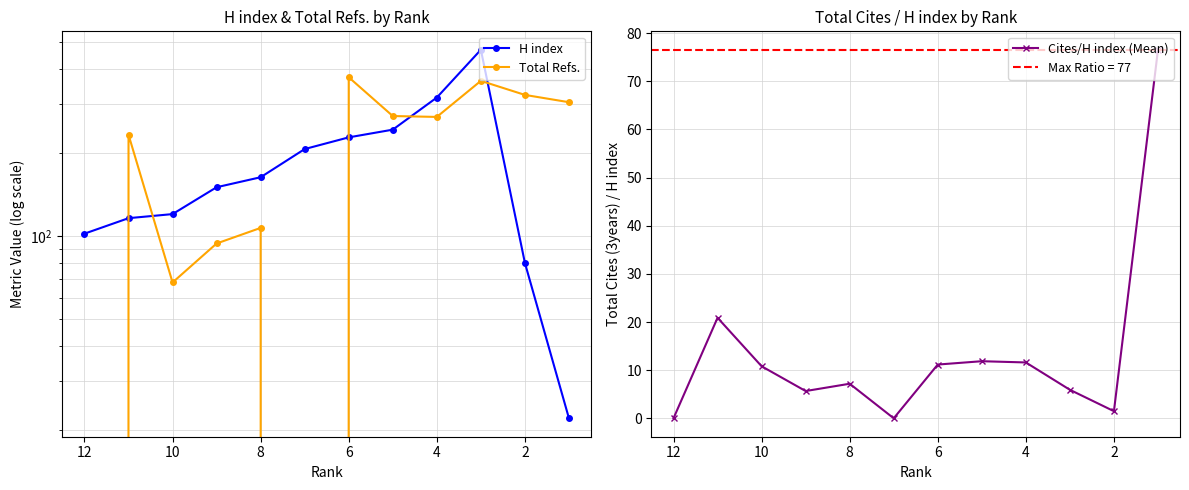

True or false: Total Refs. and Cites/H index (Mean) intersect in this chart.

False